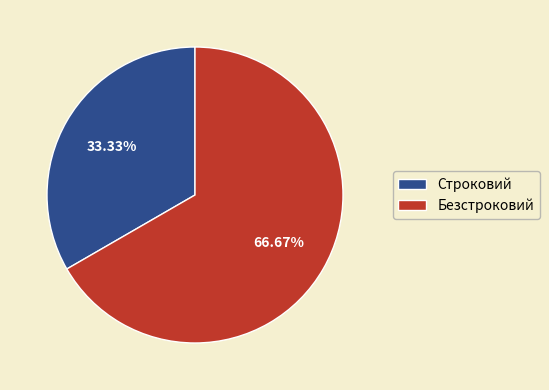

Between Безстроковий and Строковий, which is larger?

Безстроковий